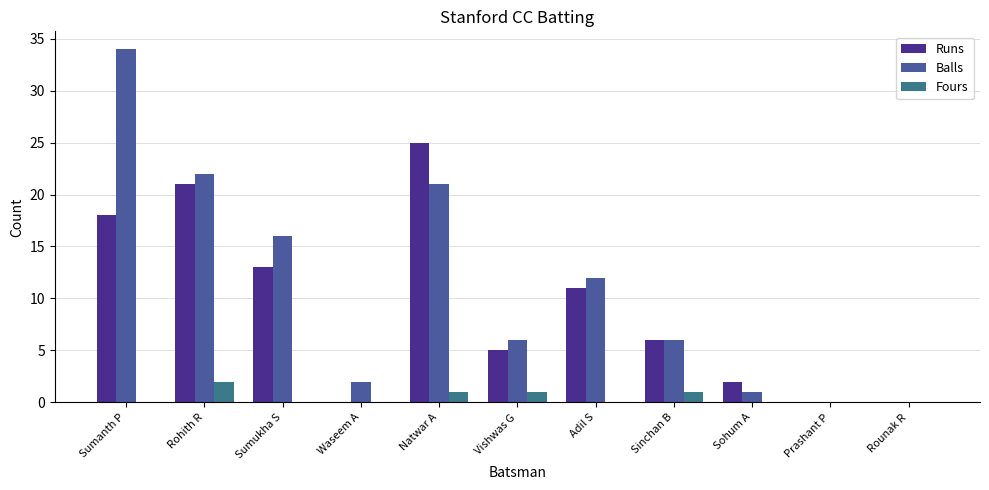

What is the maximum value for Balls?

34